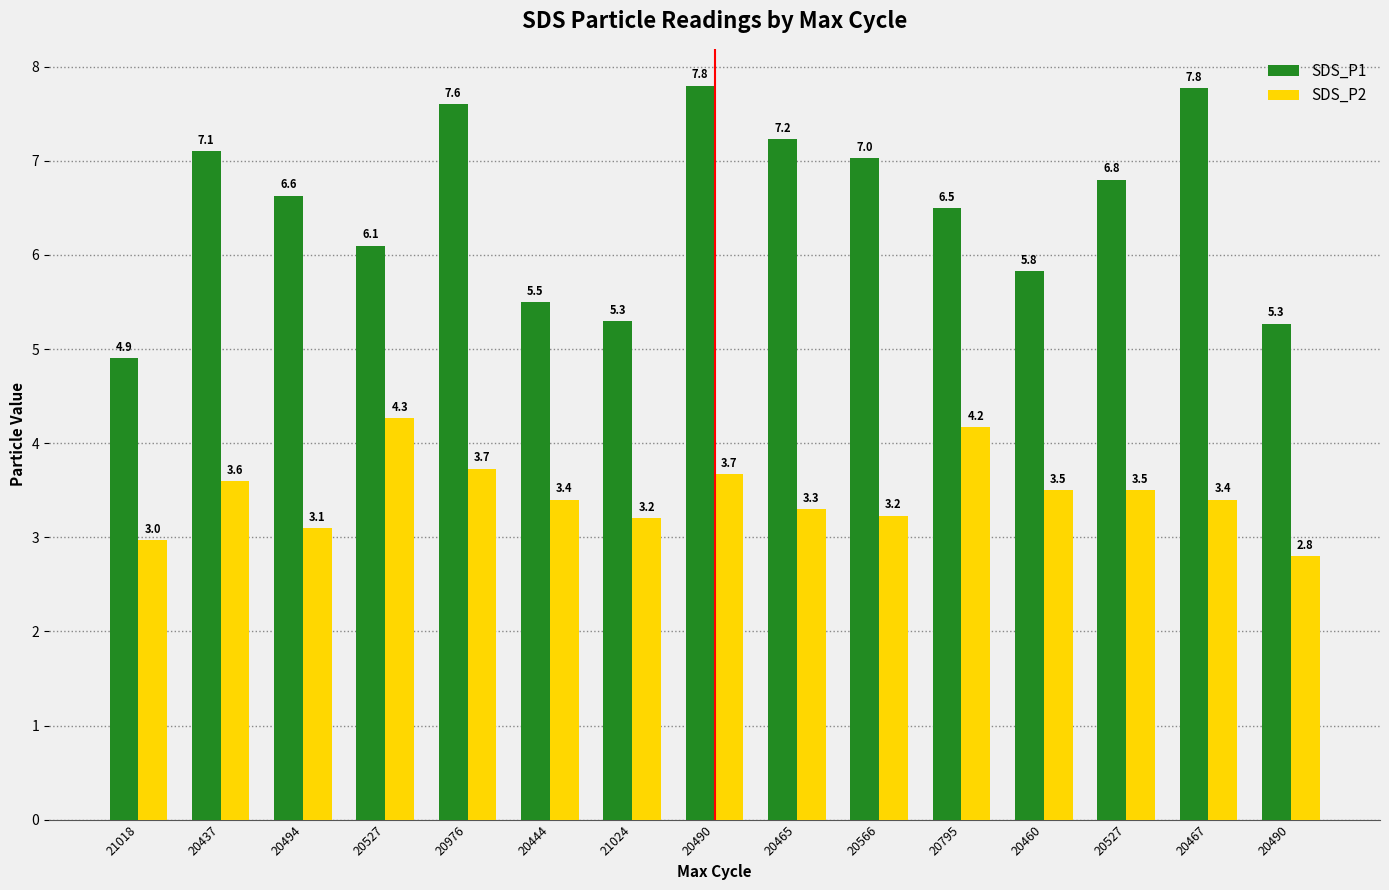

What is the spread (max minus min) of values at 21018?

1.9